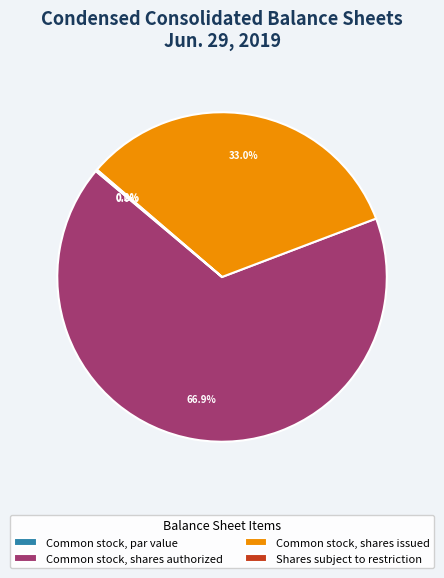

What is the change in value from Common stock, par value to Common stock, shares authorized?

+115000000.0